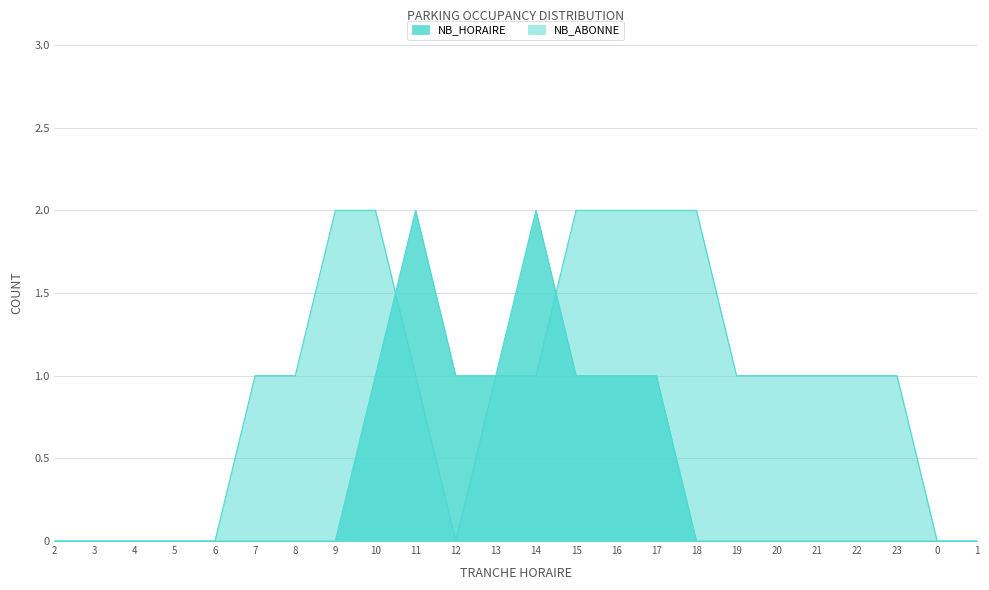

What is the greatest value displayed?

2